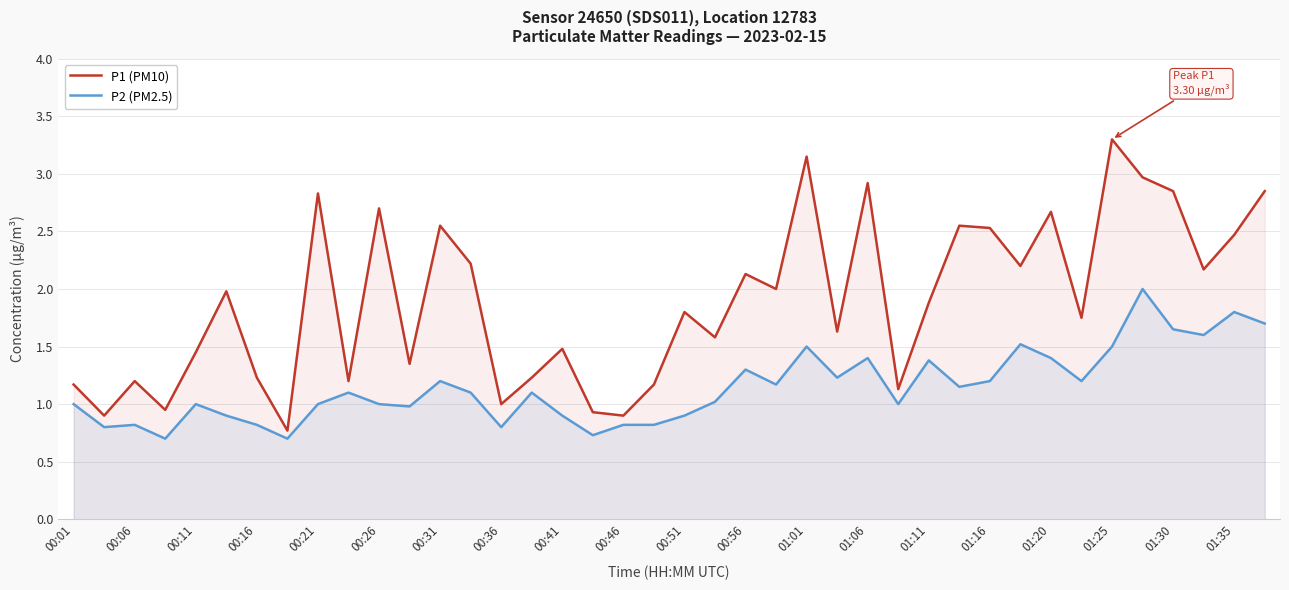

List the series in order of their overall mean, highest first.

P1 (PM10), P2 (PM2.5)